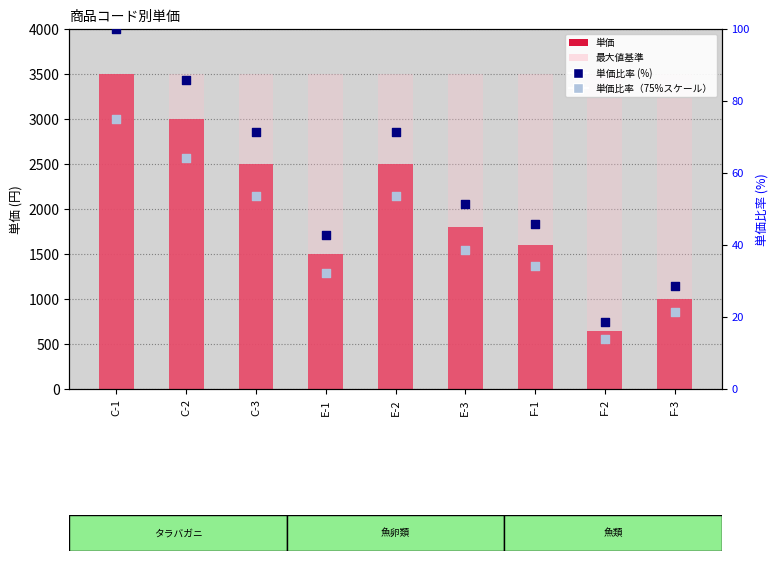

Which series reaches the minimum Y coordinate?

単価比率（75%スケール）